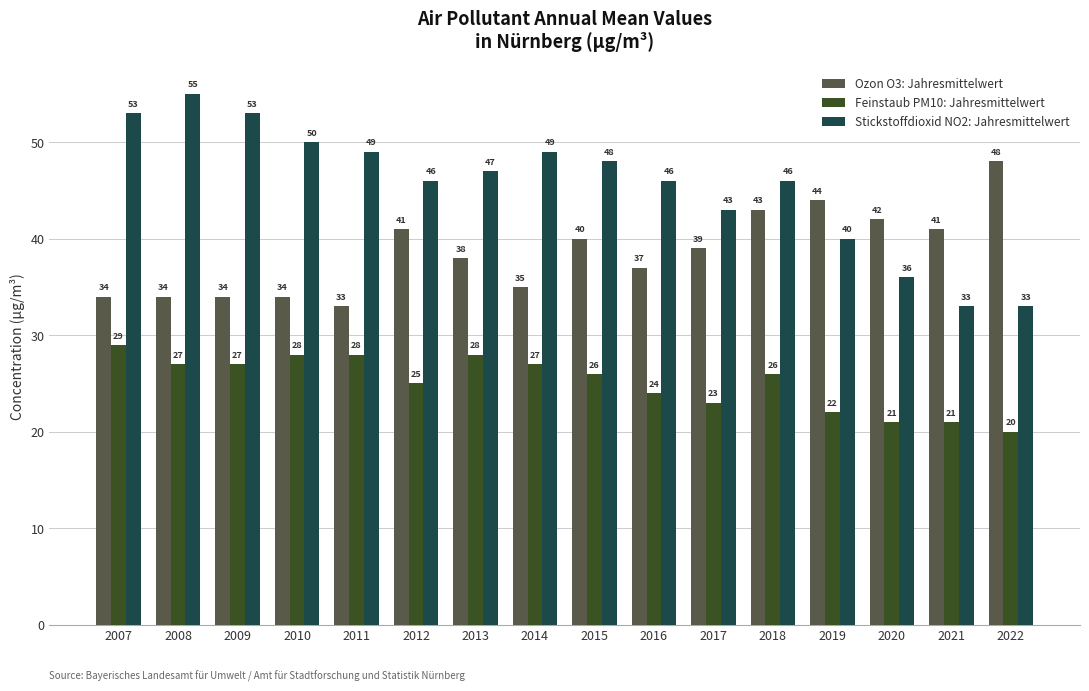

At how many categories does at least one series exceed 45?

12